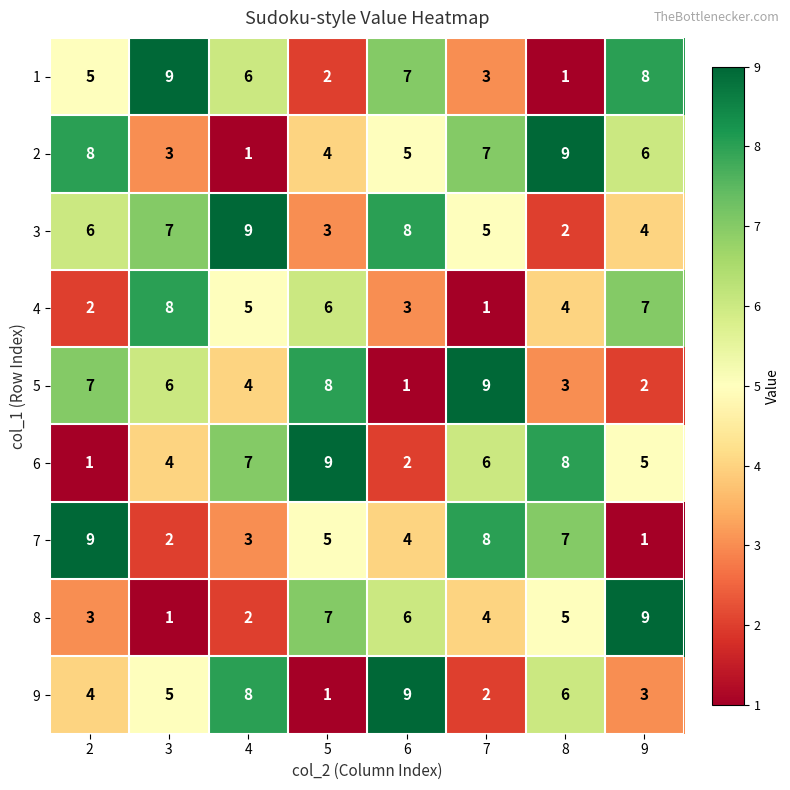

What is the sum of all 8 values?

37